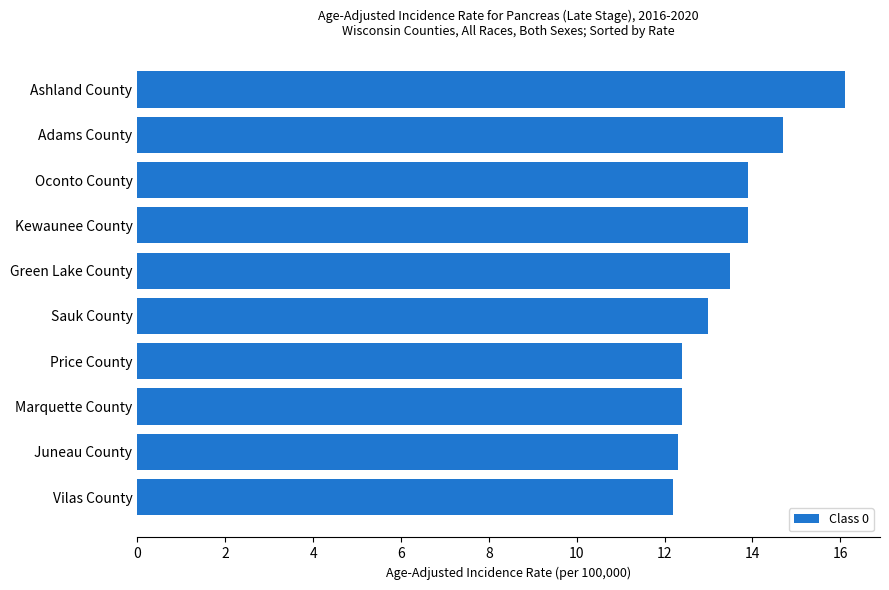

Count the number of data series in this chart.

1